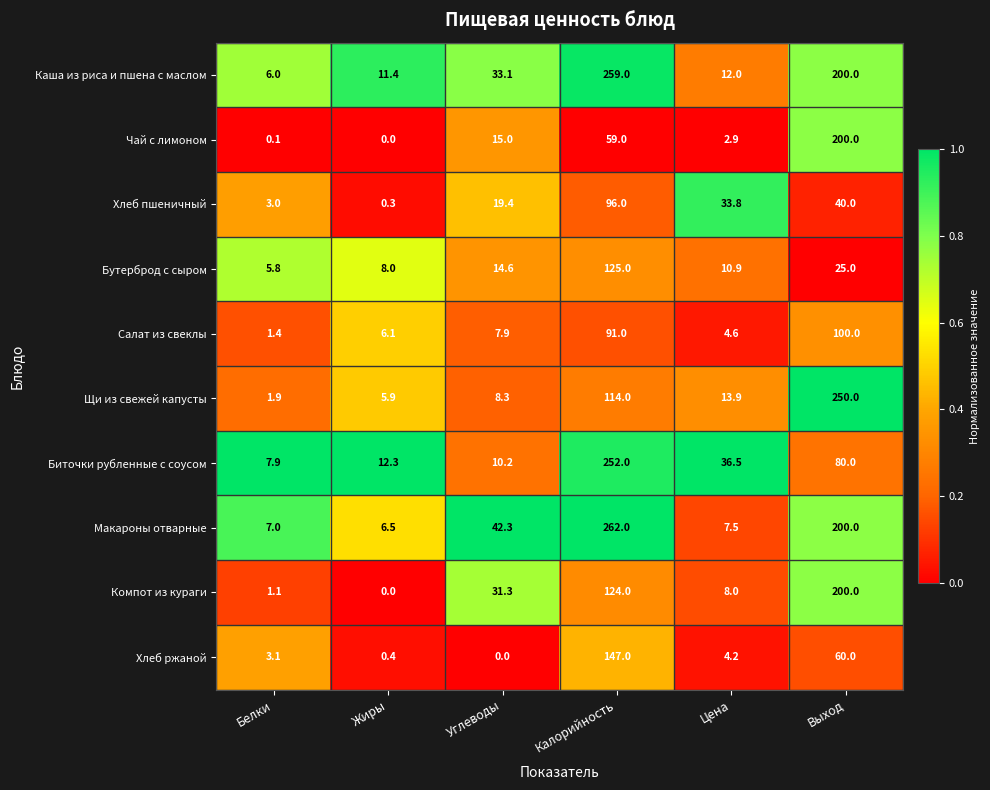

Rank the series at Белки from lowest to highest value.

Чай с лимоном, Компот из кураги, Салат из свеклы, Щи из свежей капусты, Хлеб пшеничный, Хлеб ржаной, Бутерброд с сыром, Каша из риса и пшена с маслом, Макароны отварные, Биточки рубленные с соусом